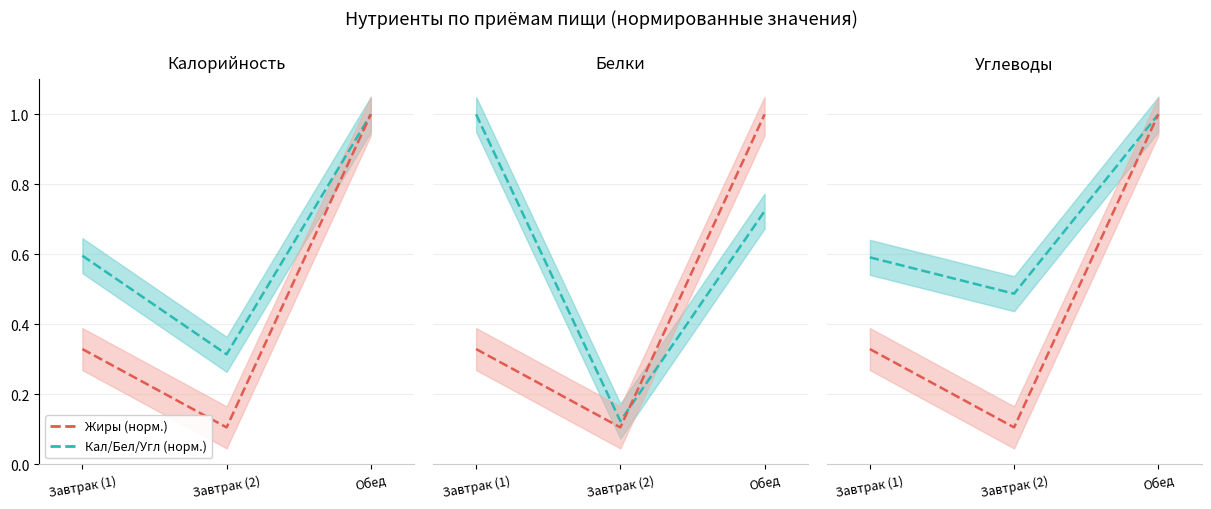

Which has a higher value, Завтрак (1) or Завтрак (2)?

Завтрак (1)